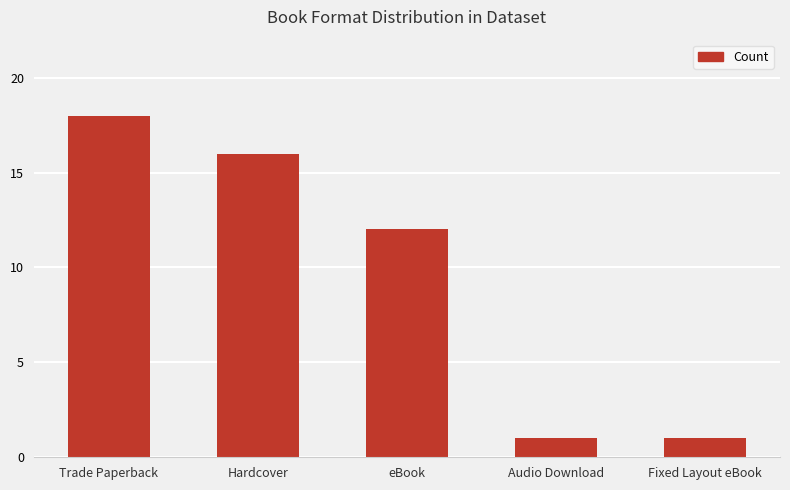

What is the sum of all values?

48